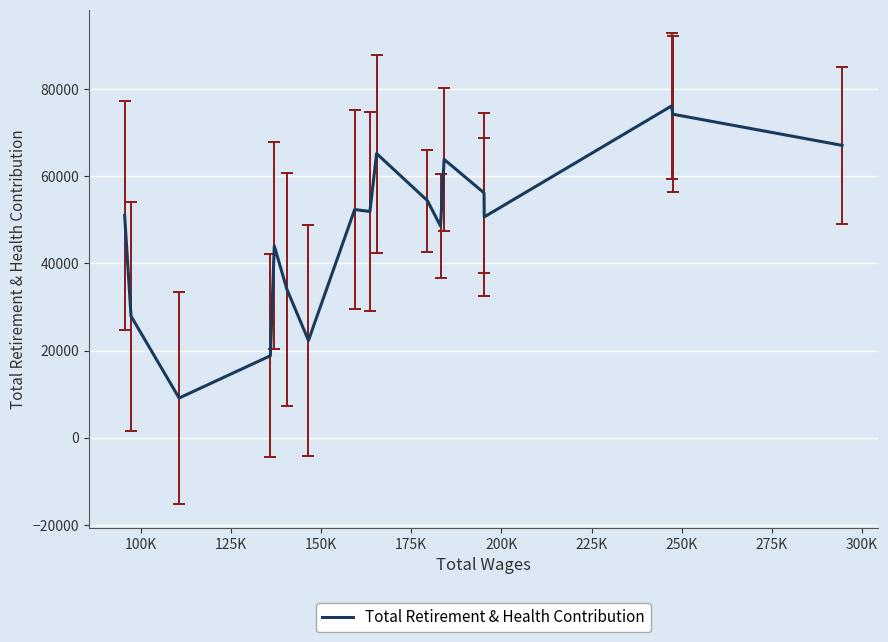

What is the smallest value displayed?

9095